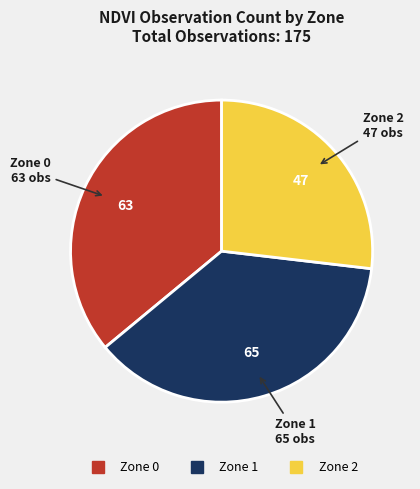

Do Zone 1 and Zone 2 together represent more than half of the pie?

Yes